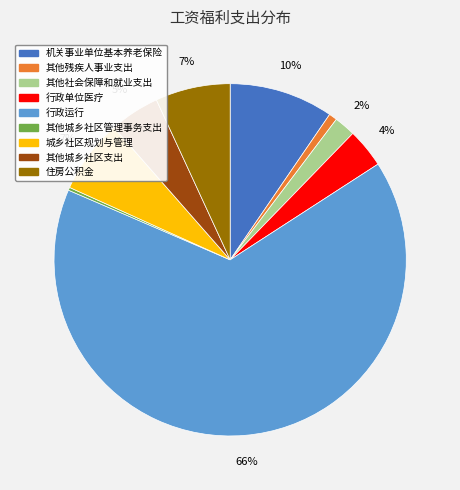

To the nearest percent, what is the difference between the largest and smallest slice percentages?

65%